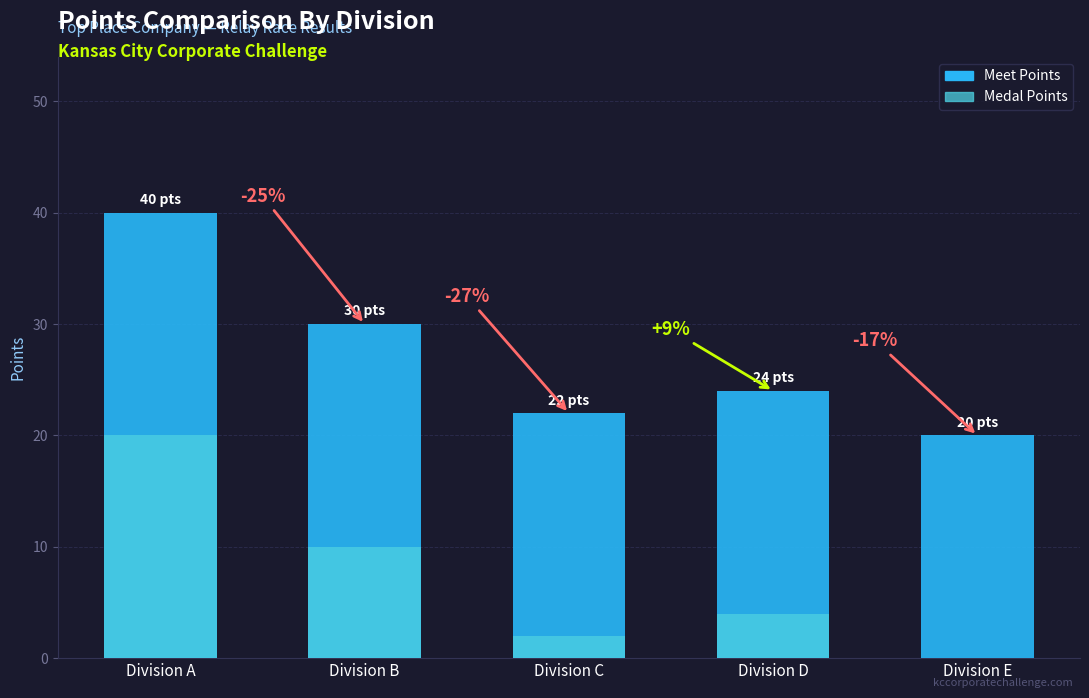

List the series in order of their peak value, lowest first.

Medal Points, Meet Points